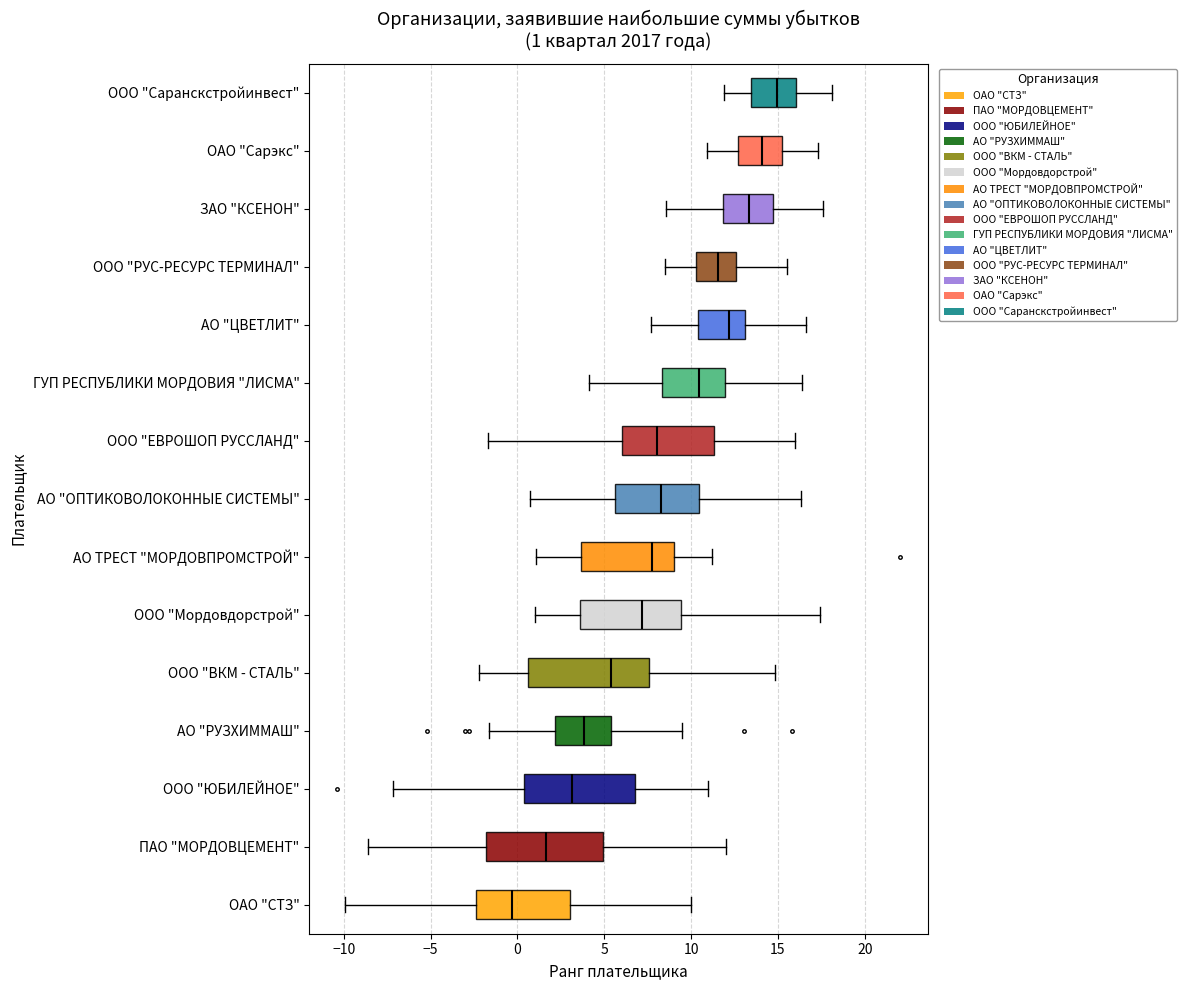

Which box's median line is the furthest to the right?

ООО "Саранскстройинвест"